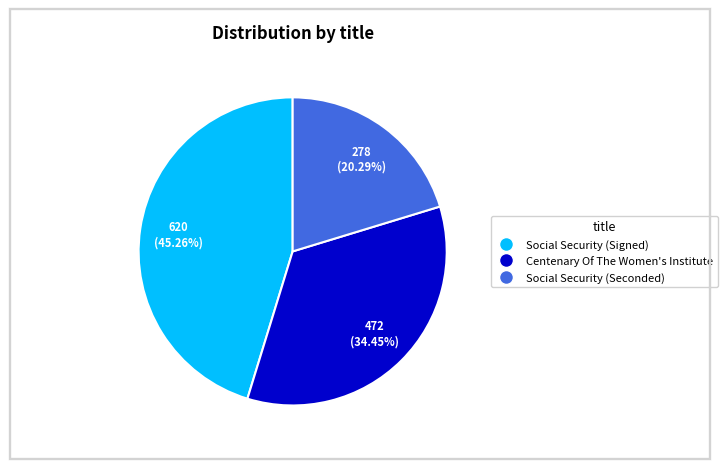

Does Social Security (Seconded) account for over 50% of the chart?

No